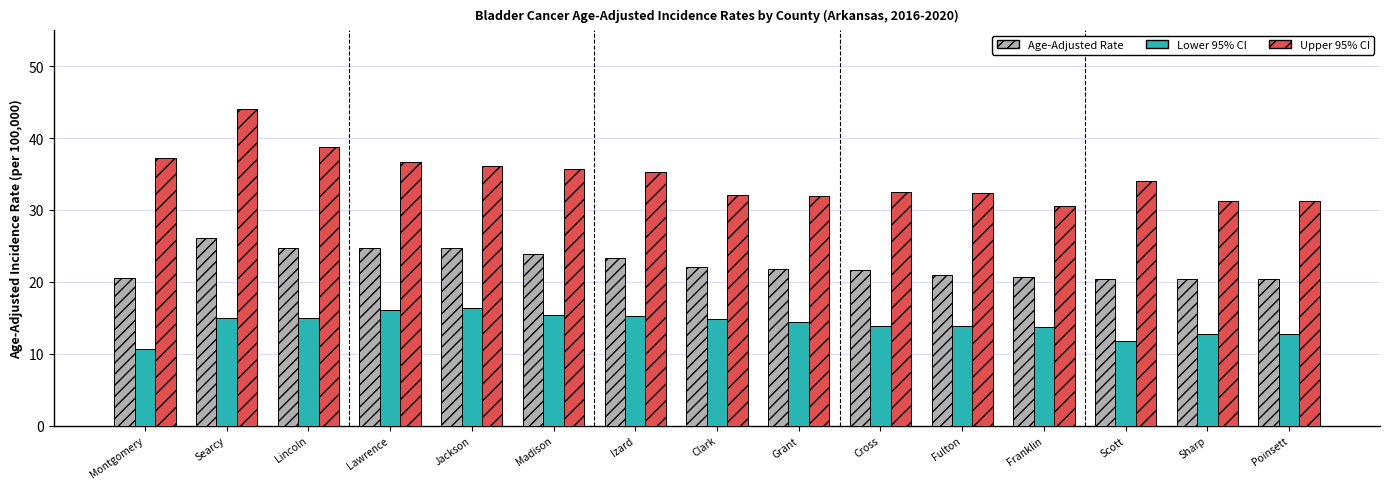

How many bars are there in each group?

3